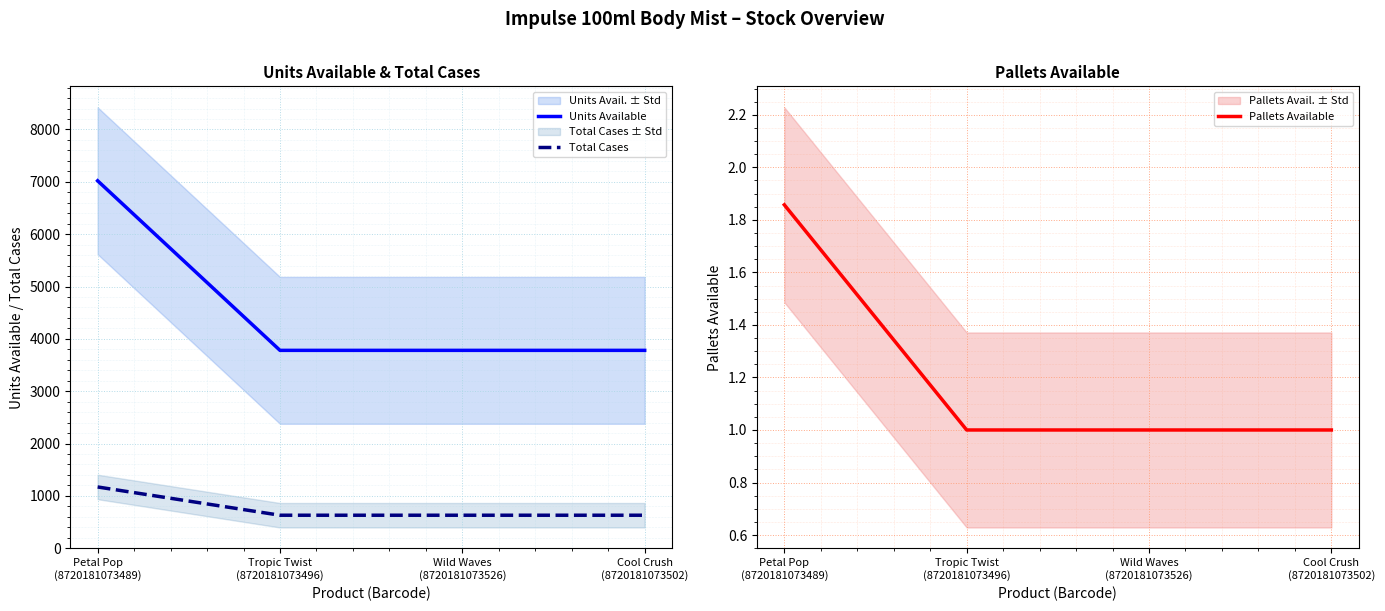

How many lines are shown in the chart?

3